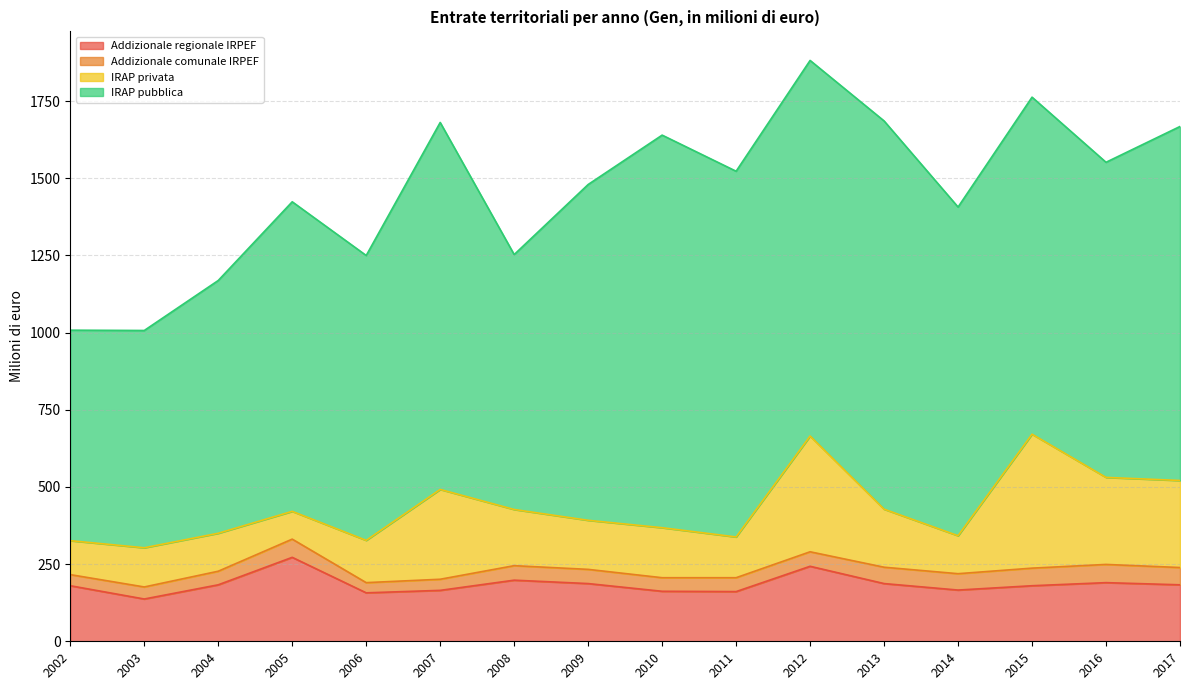

At which label is IRAP privata closest to 262?

2016